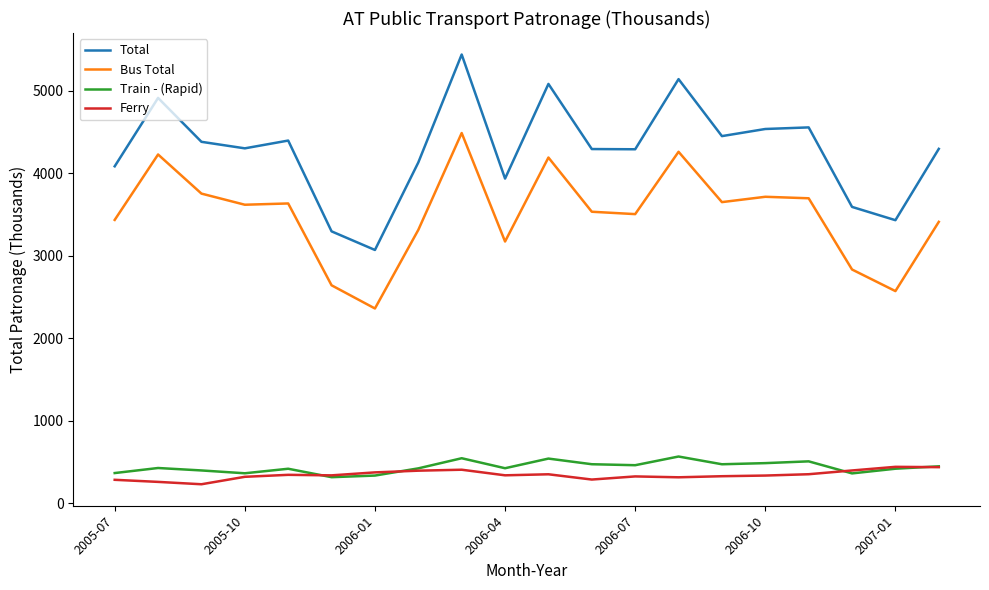

How many distinct data groups are displayed?

4